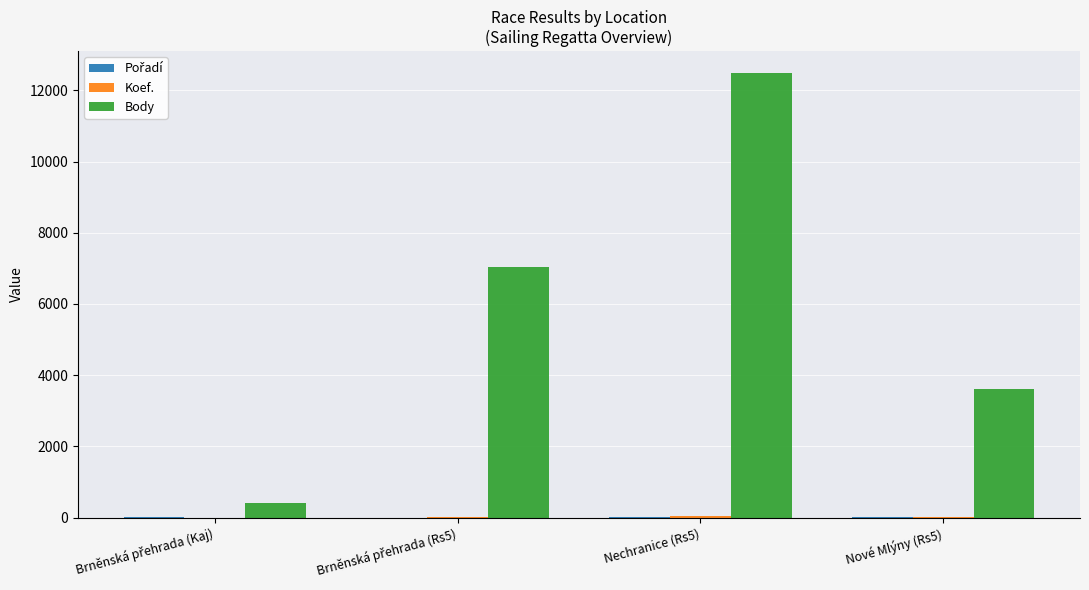

The value of Body at Nové Mlýny (Rs5) is 5087. True or false?

False